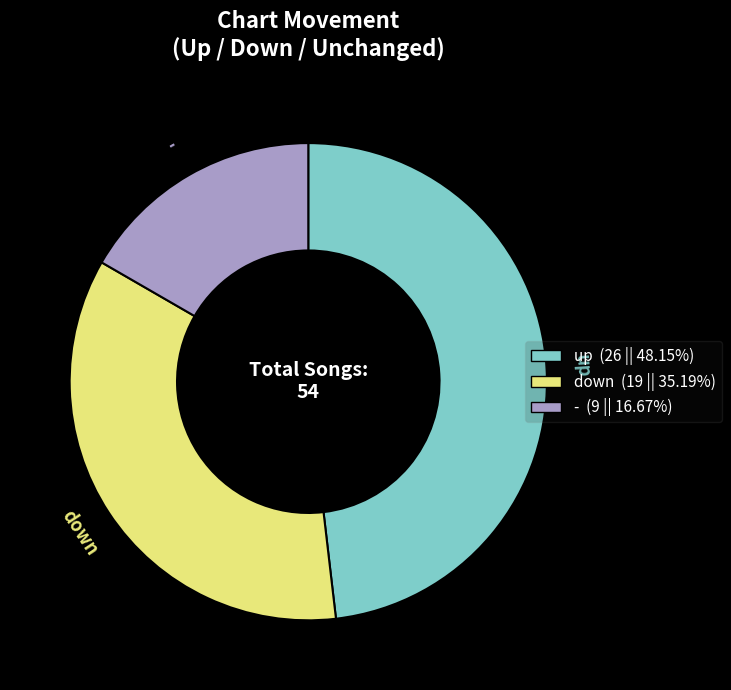

True or false: - accounts for 17% of the total.

True